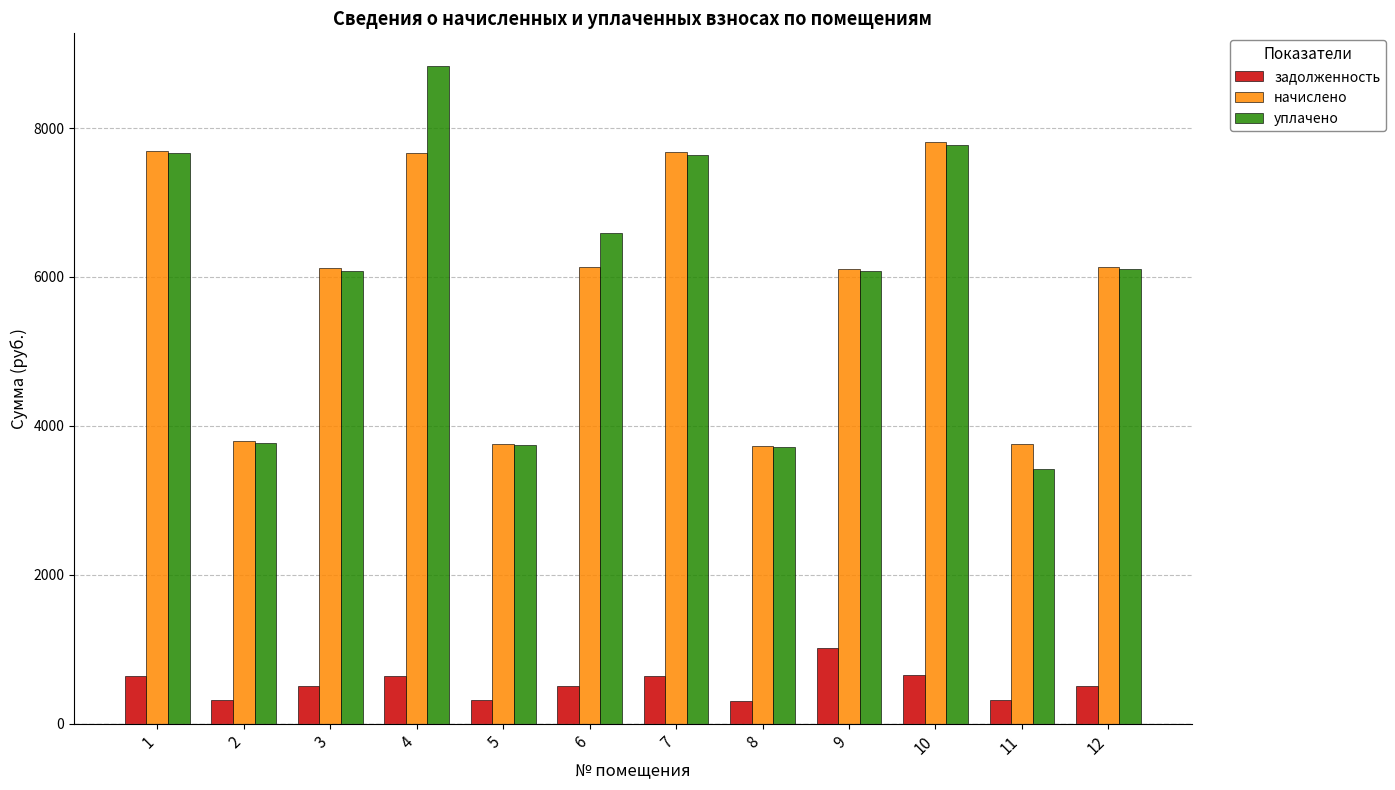

List the series in order of their peak value, highest first.

уплачено, начислено, задолженность